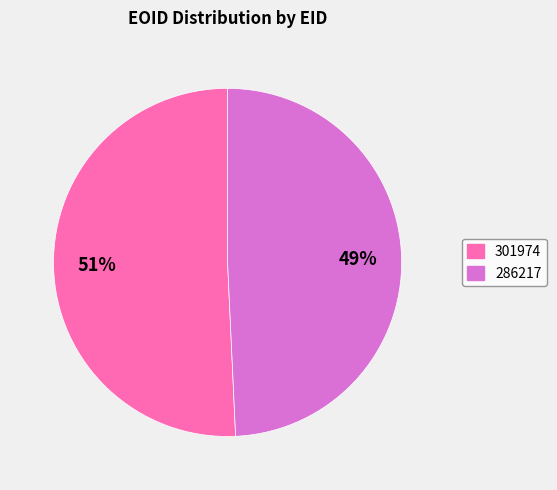

Between 286217 and 301974, which is larger?

301974